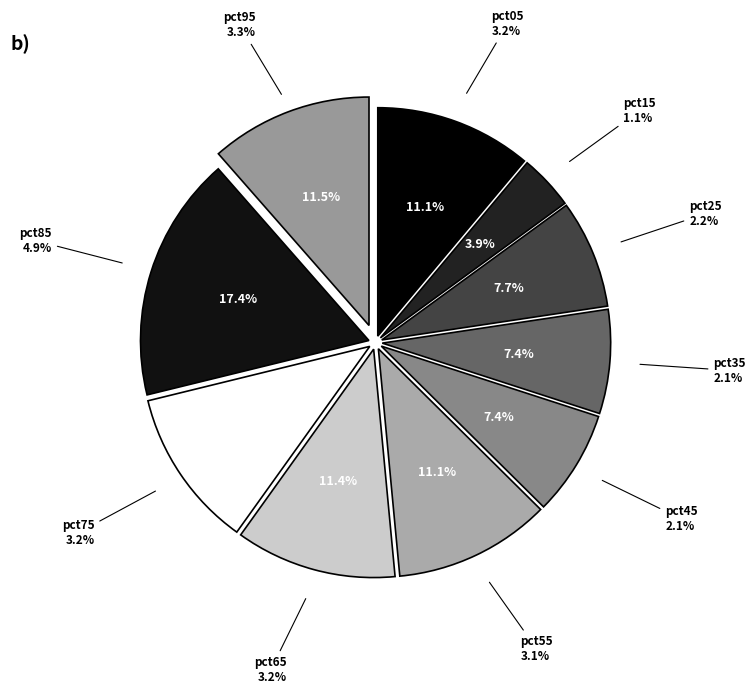

Which slice is the smallest?

pct15